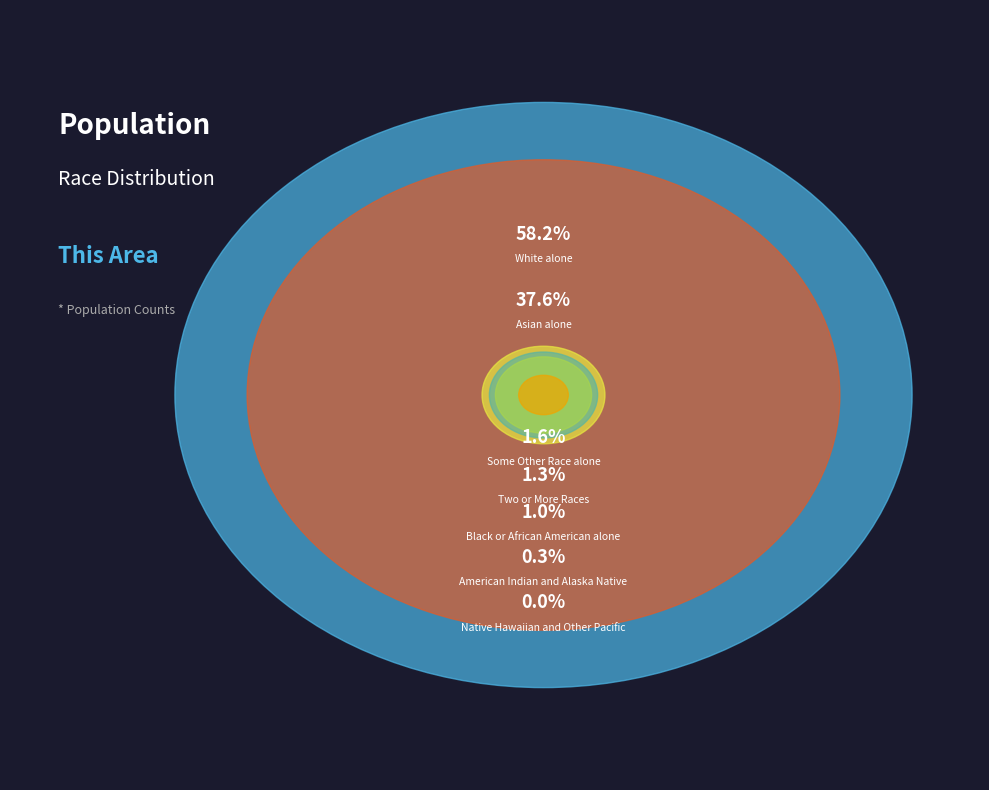

Which category has the smallest portion of the pie?

Native Hawaiian and Other Pacific